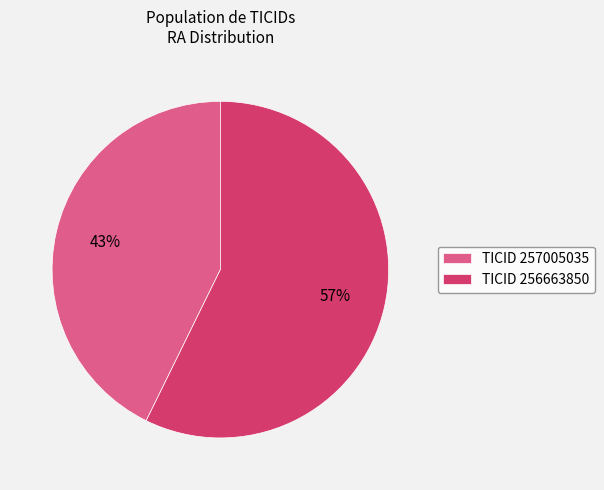

What percentage is the TICID 257005035 slice, to the nearest percent?

43%